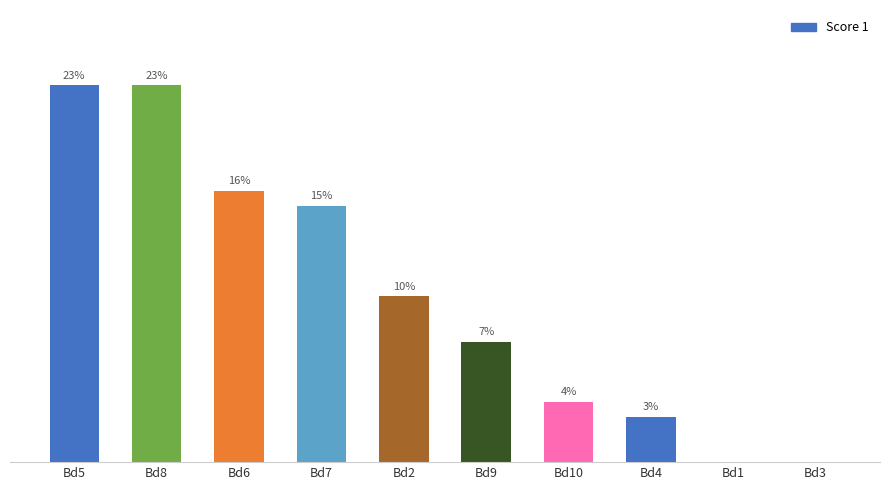

Between Bd10 and Bd4, which is larger?

Bd10